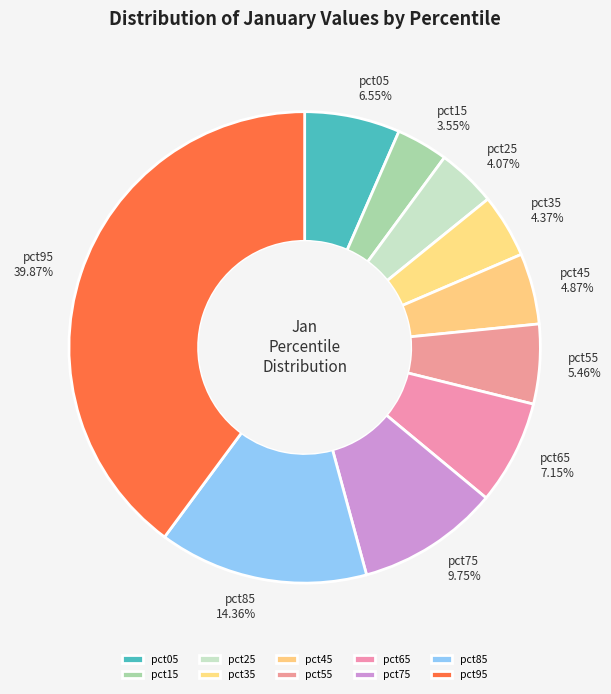

What percentage is the pct05 slice, to the nearest percent?

7%